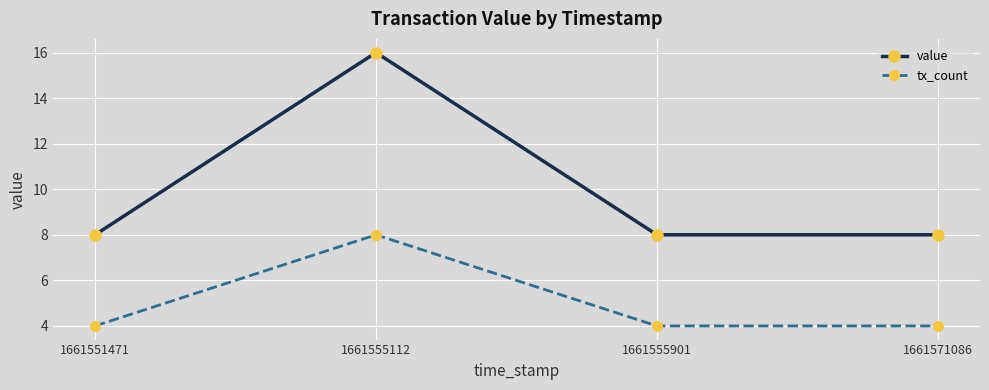

Is this an area chart (filled region under the line)?

No